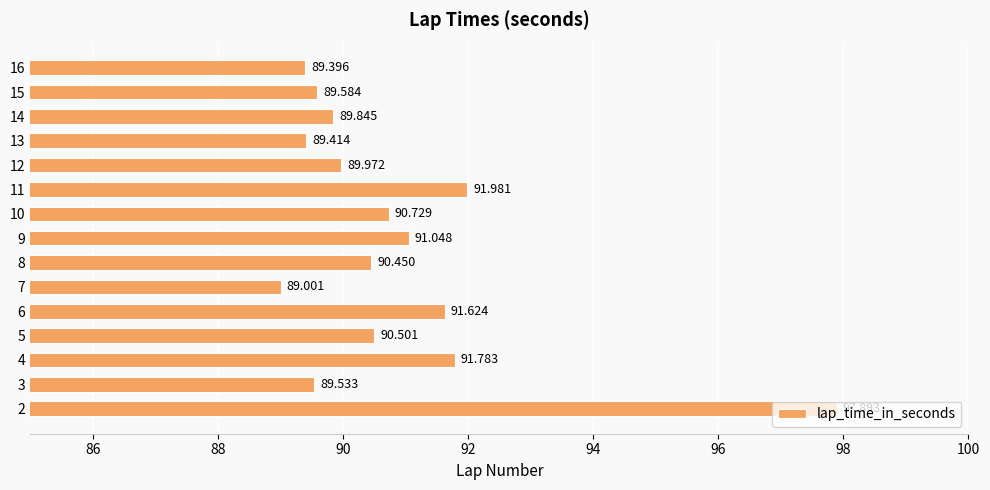

Rank the categories by value from highest to lowest.

2, 11, 4, 6, 9, 10, 5, 8, 12, 14, 15, 3, 13, 16, 7